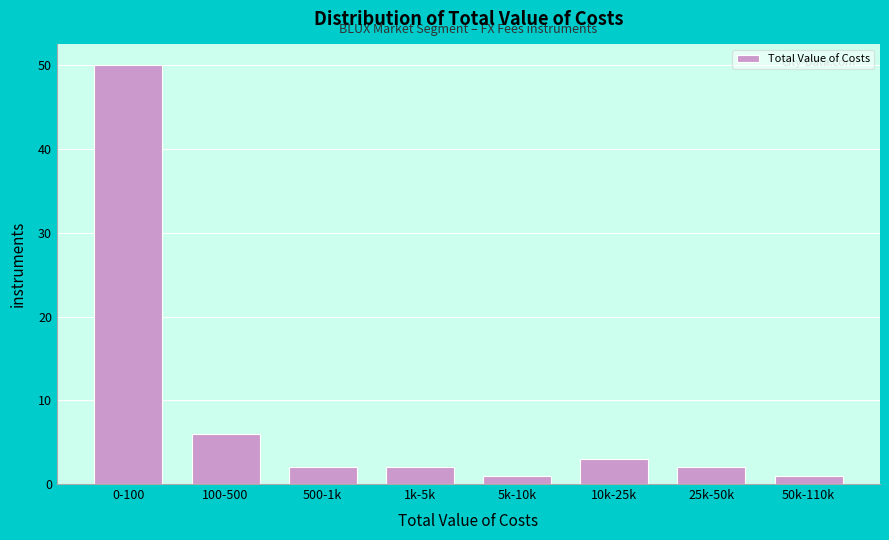

Reading right to left, list all the values displayed in this chart.

1	2	3	1	2	2	6	50